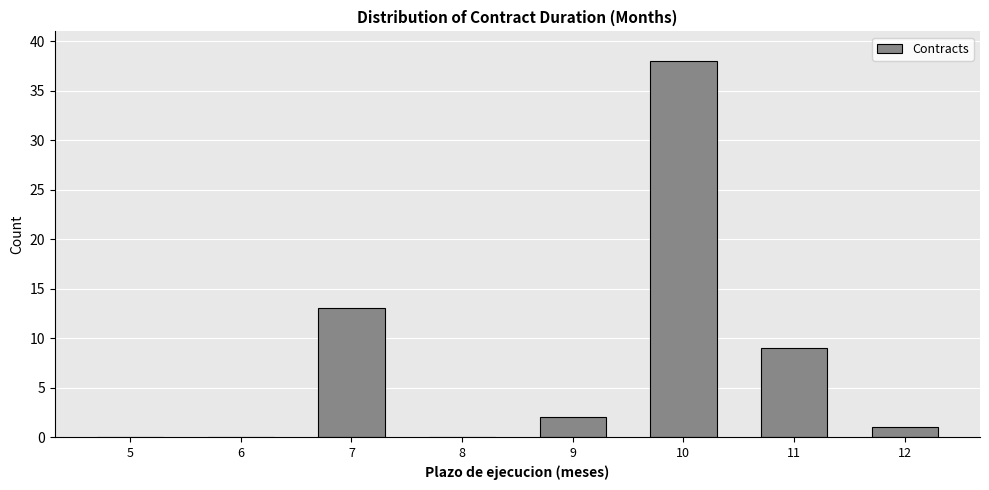

Reading left to right, extract all data points from this chart.

5=0	6=0	7=13	8=0	9=2	10=38	11=9	12=1